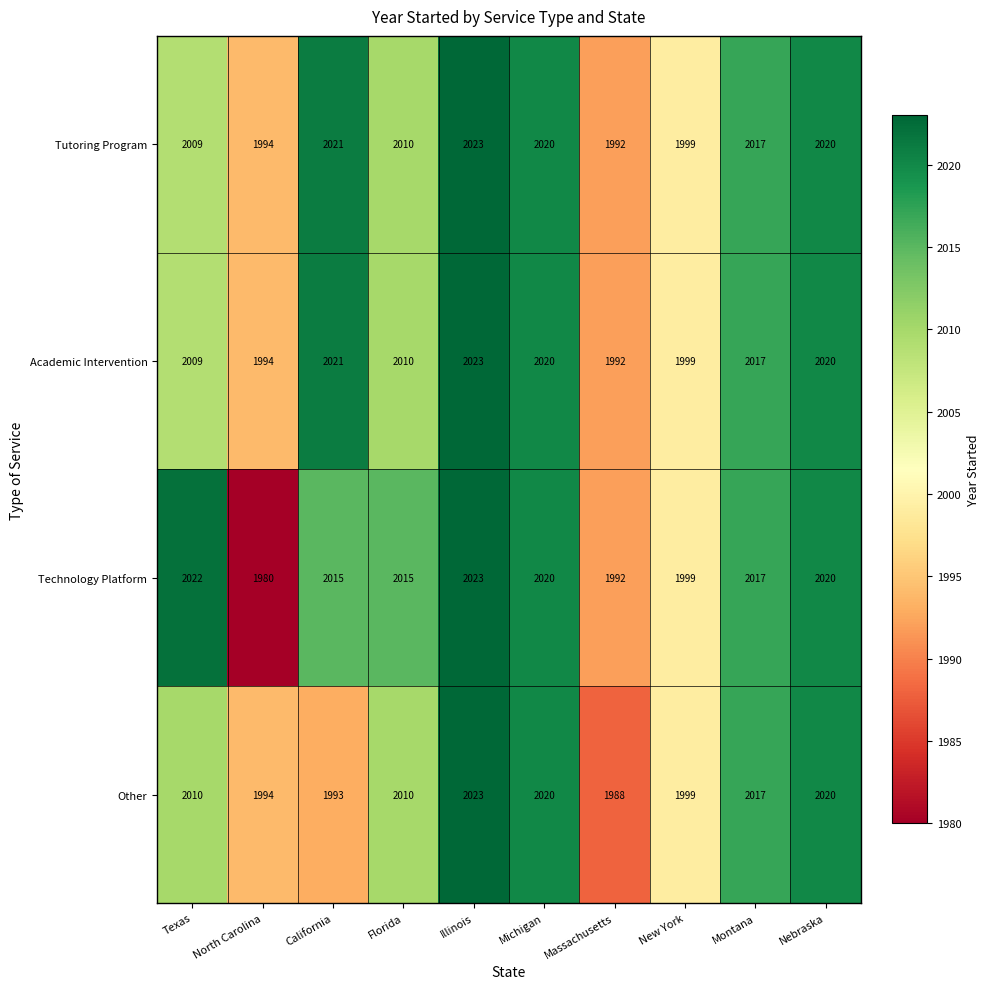

Which category has the highest value in the Tutoring Program series?

Illinois